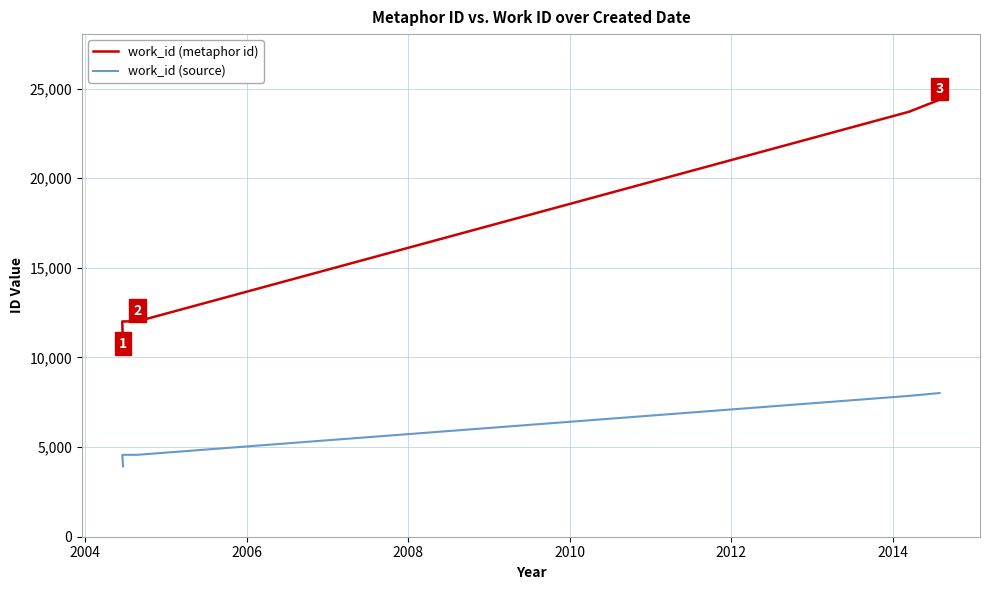

At which label is work_id (metaphor id) closest to 17277?

2010